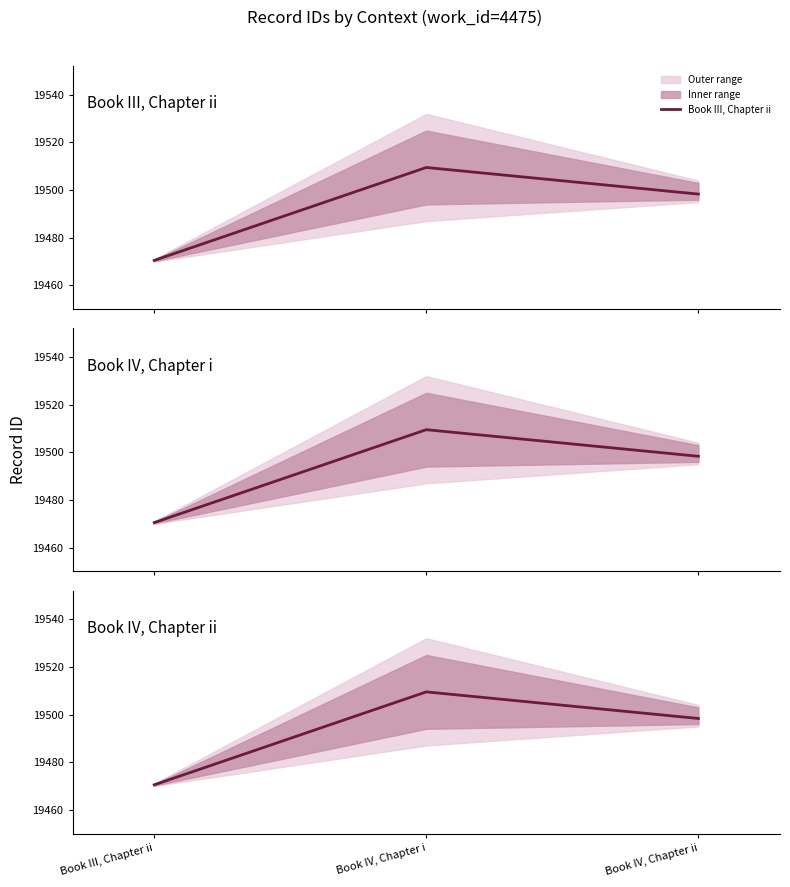

Reading right to left, what are all the values shown in this chart?

Book III, Chapter ii: Book IV, Chapter ii=19498.3	Book IV, Chapter i=19509.5	Book III, Chapter ii=19470.5
Book IV, Chapter i: Book IV, Chapter ii=19498.3	Book IV, Chapter i=19509.5	Book III, Chapter ii=19470.5
Book IV, Chapter ii: Book IV, Chapter ii=19498.3	Book IV, Chapter i=19509.5	Book III, Chapter ii=19470.5